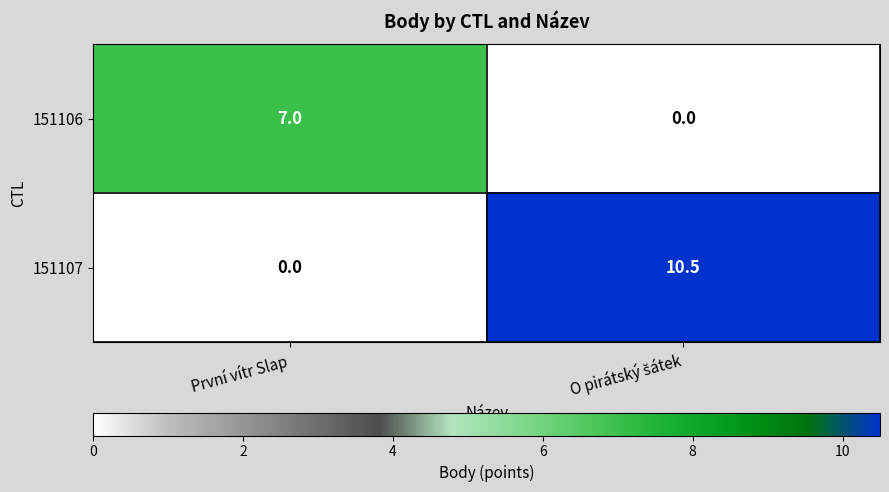

Is it true that 151106 equals 7.0 at První vítr Slap?

True